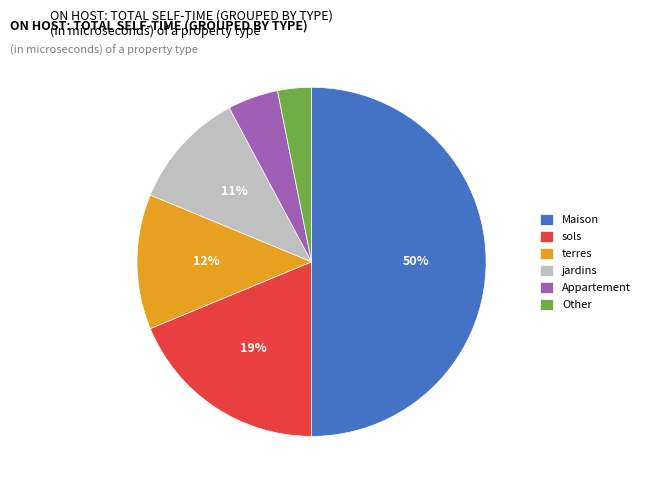

True or false: Other accounts for 3% of the total.

True